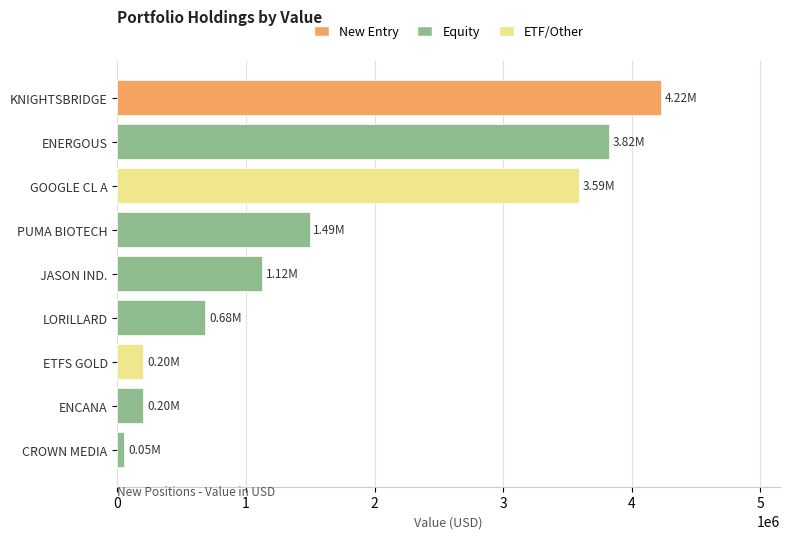

Where is the data nearest to the value 2139500?

PUMA BIOTECH